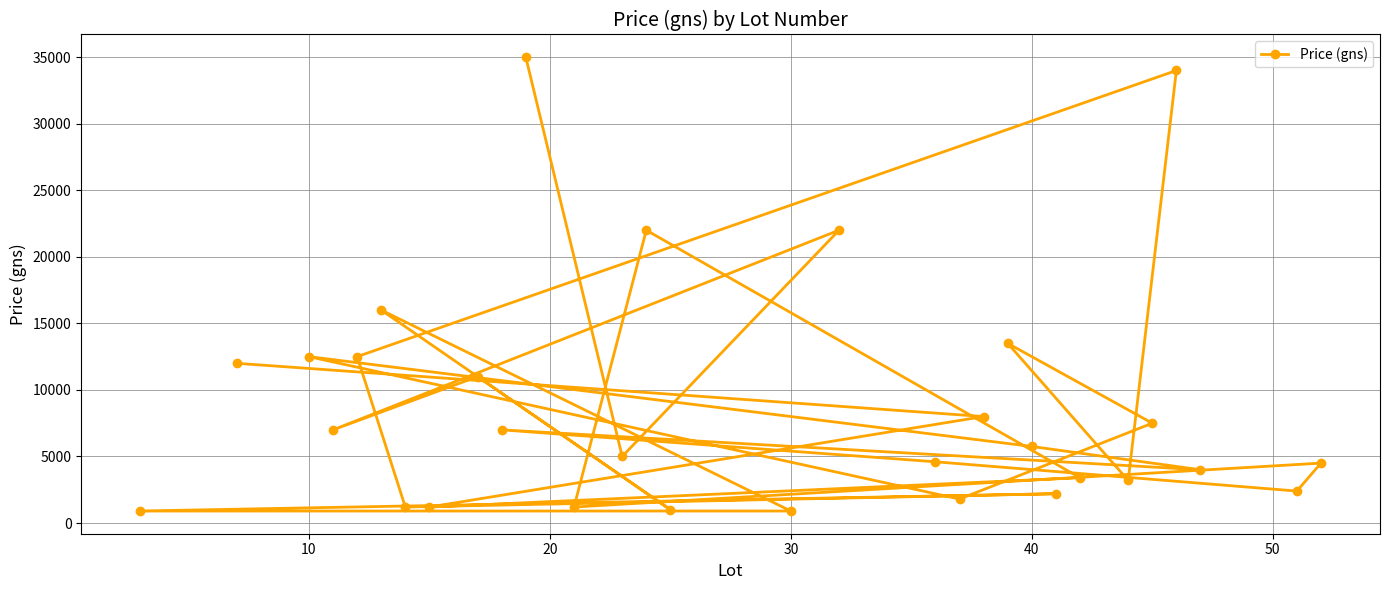

True or false: the data has more than 1 interior local peaks.

True